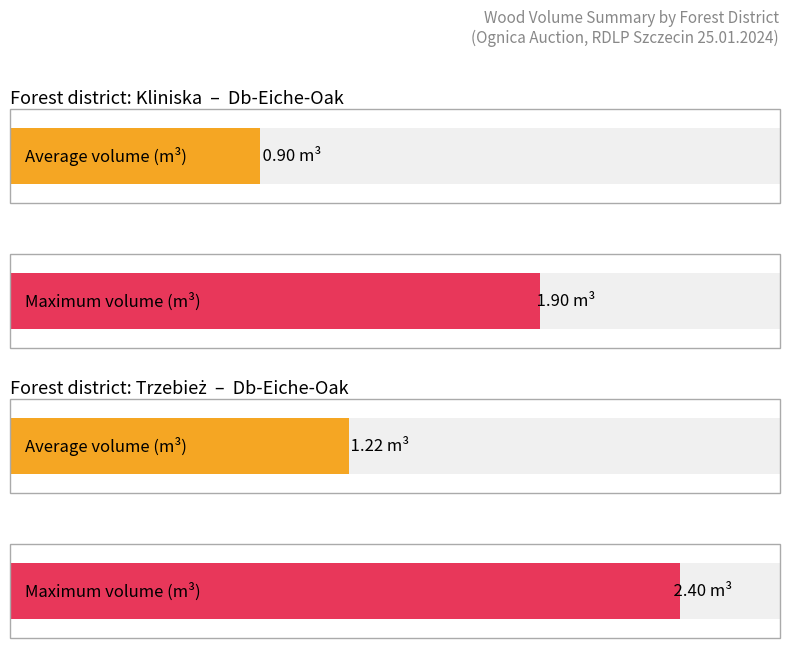

Is the value of Trzebież at 1004 greater than the value of Db-Eiche-Oak at 1007?

No